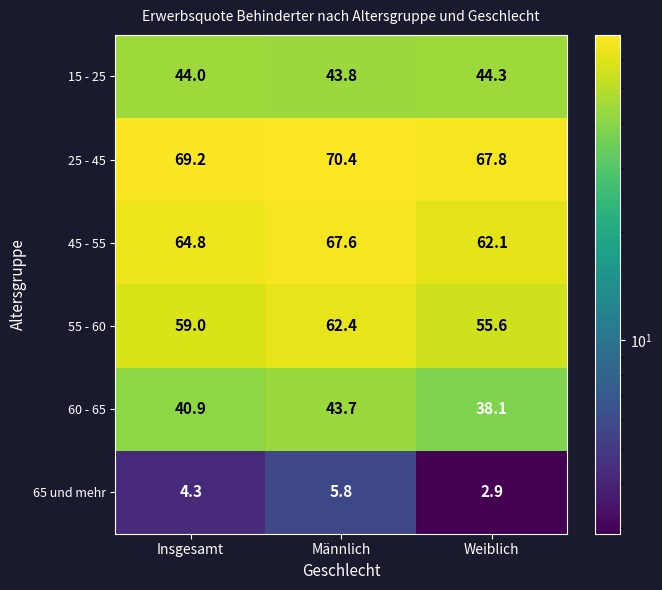

At which category is the sum across all series the highest?

Männlich